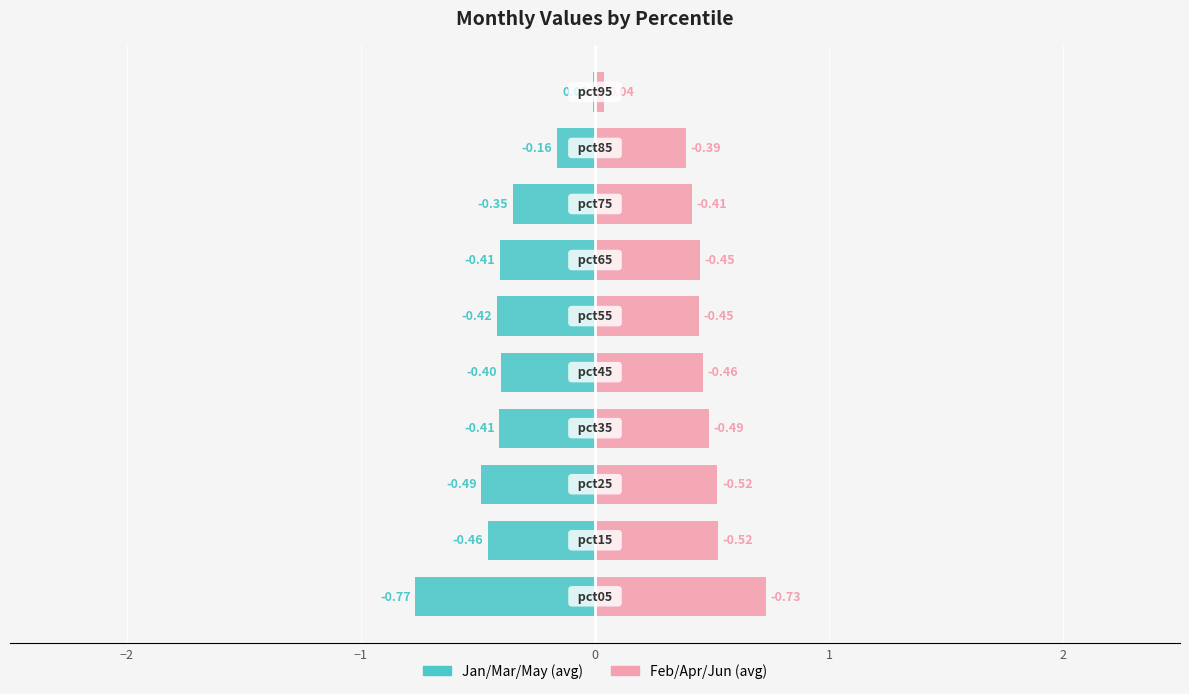

Which series has the largest total across all categories?

Feb/Apr/Jun (avg)